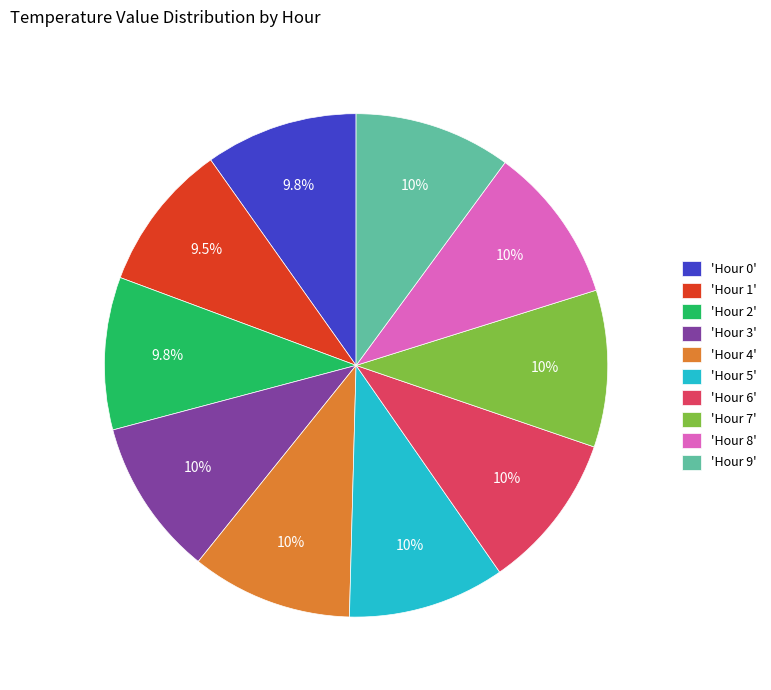

Is the sum of 'Hour 6' and 'Hour 3' greater than half?

No